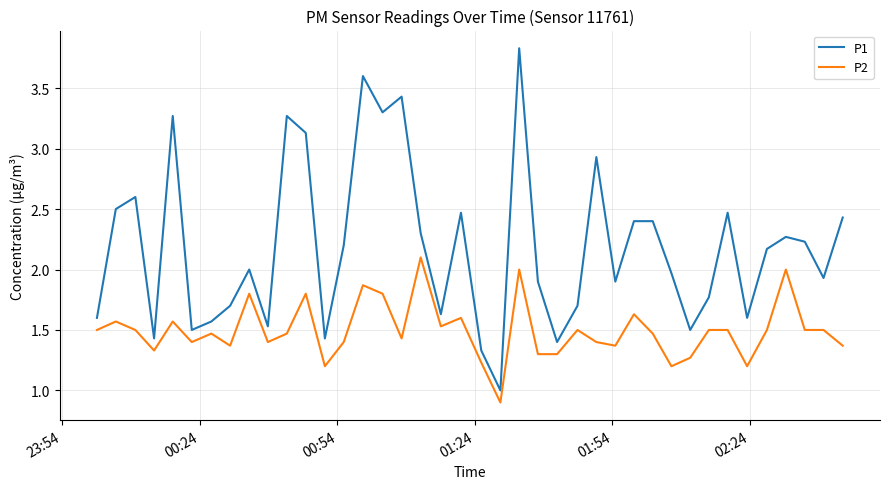

What are all the series names shown in the legend?

P1, P2